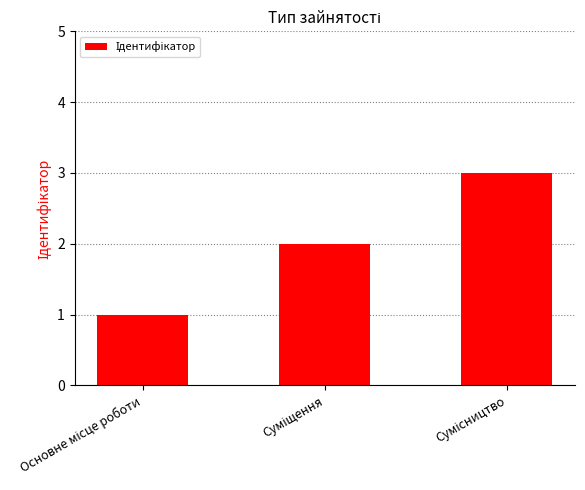

What is the sum of all values?

6